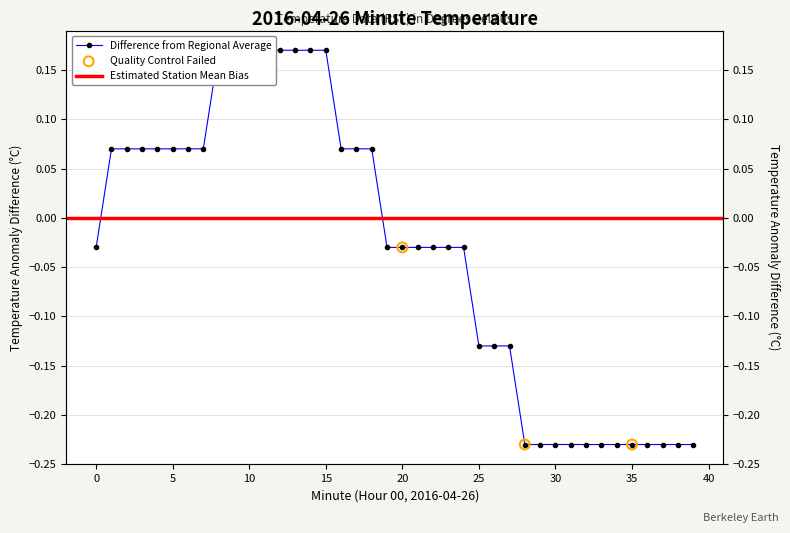

What is the change in value from 14 to 16?

-0.1